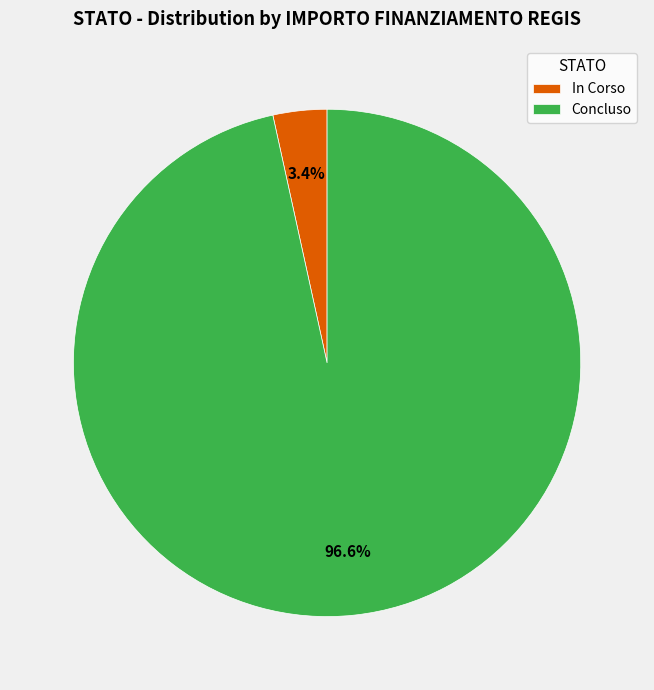

Count the number of slices in the pie.

2